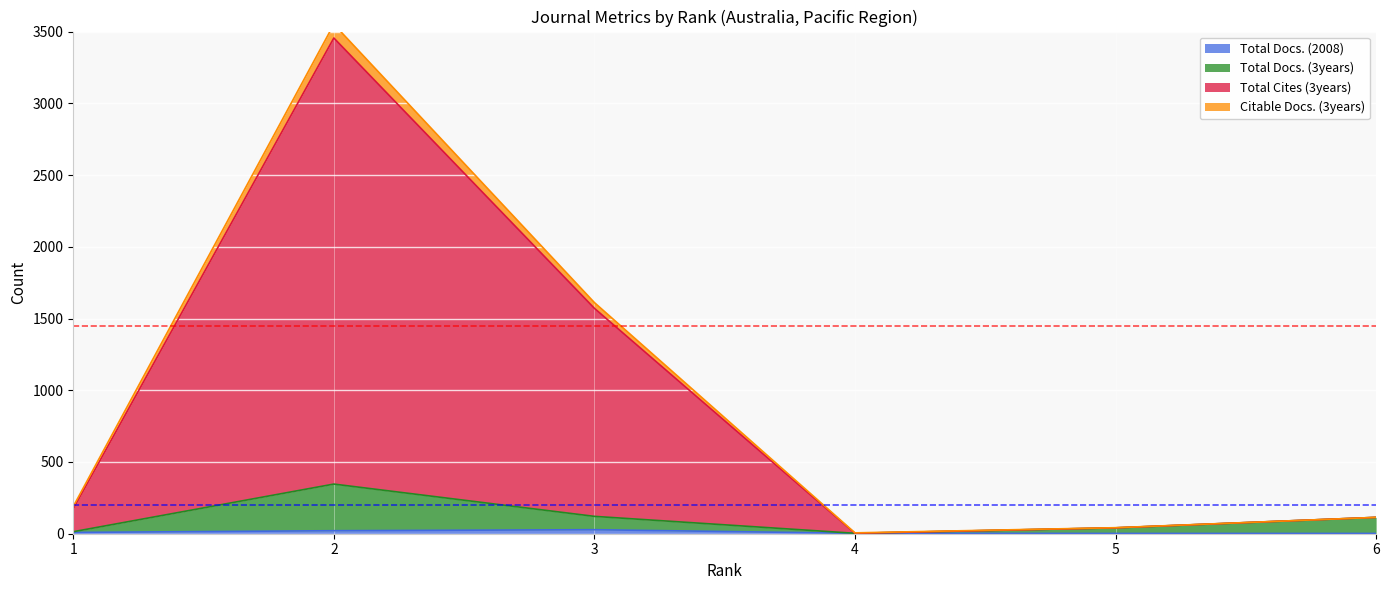

Reading left to right, extract all data points from this chart.

Total Docs. (2008): 9	21	28	3	2	2
Total Docs. (3years): 14	346	121	3	41	114
Total Cites (3years): 190	3551	1611	6	42	114
Citable Docs. (3years): 174	3455	1571	3	41	114